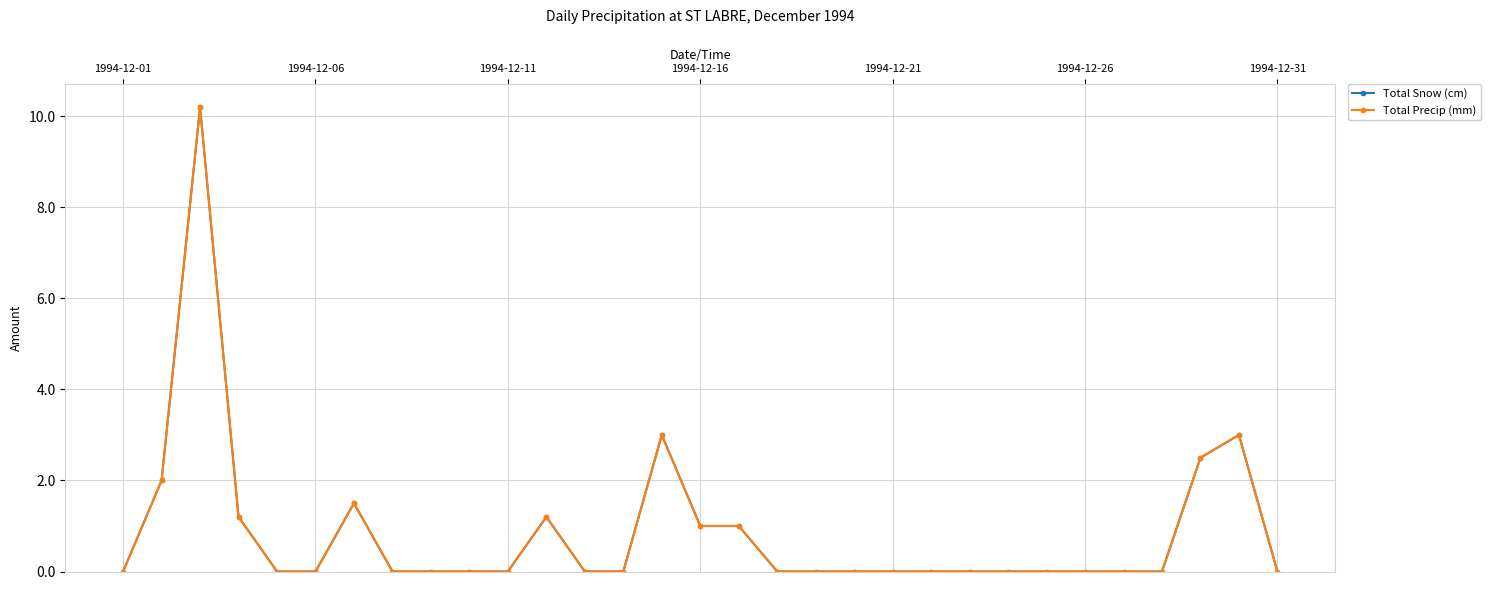

True or false: Total Precip (mm) and Total Snow (cm) intersect in this chart.

False